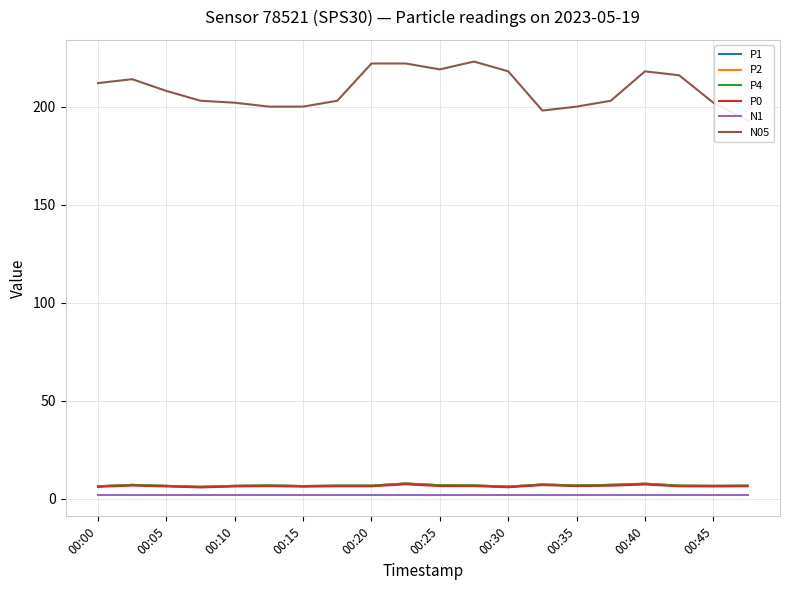

Count the number of data series in this chart.

6